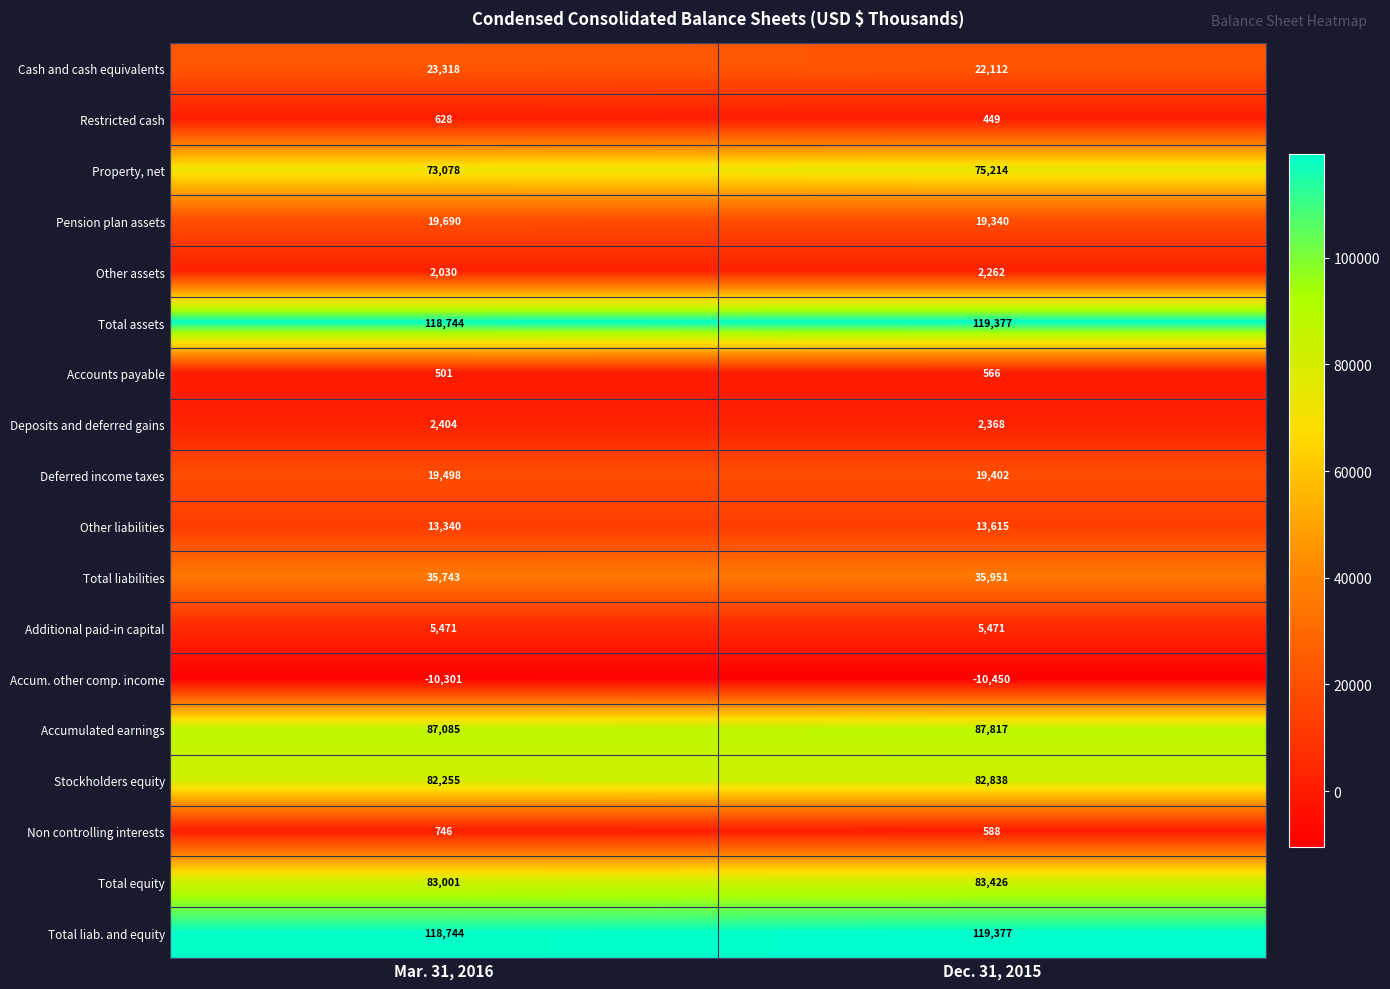

At how many categories does at least one series exceed 15916?

2